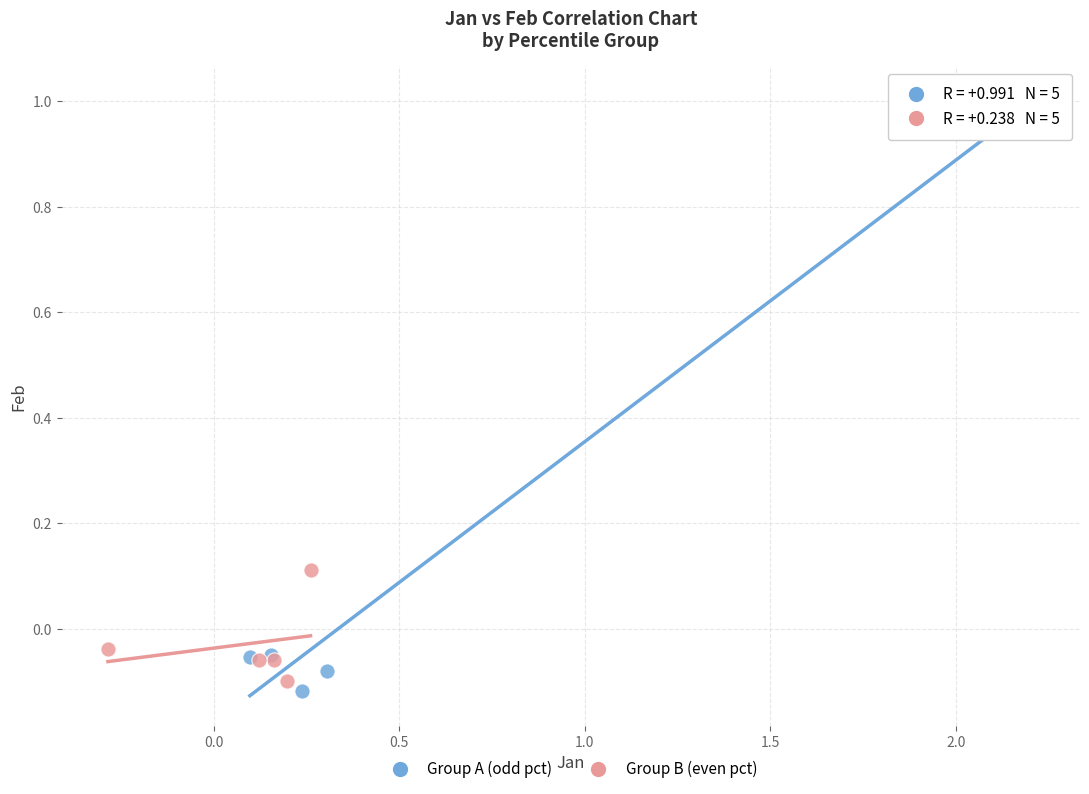

Which series has the widest spread of Y values?

Group A (odd pct)